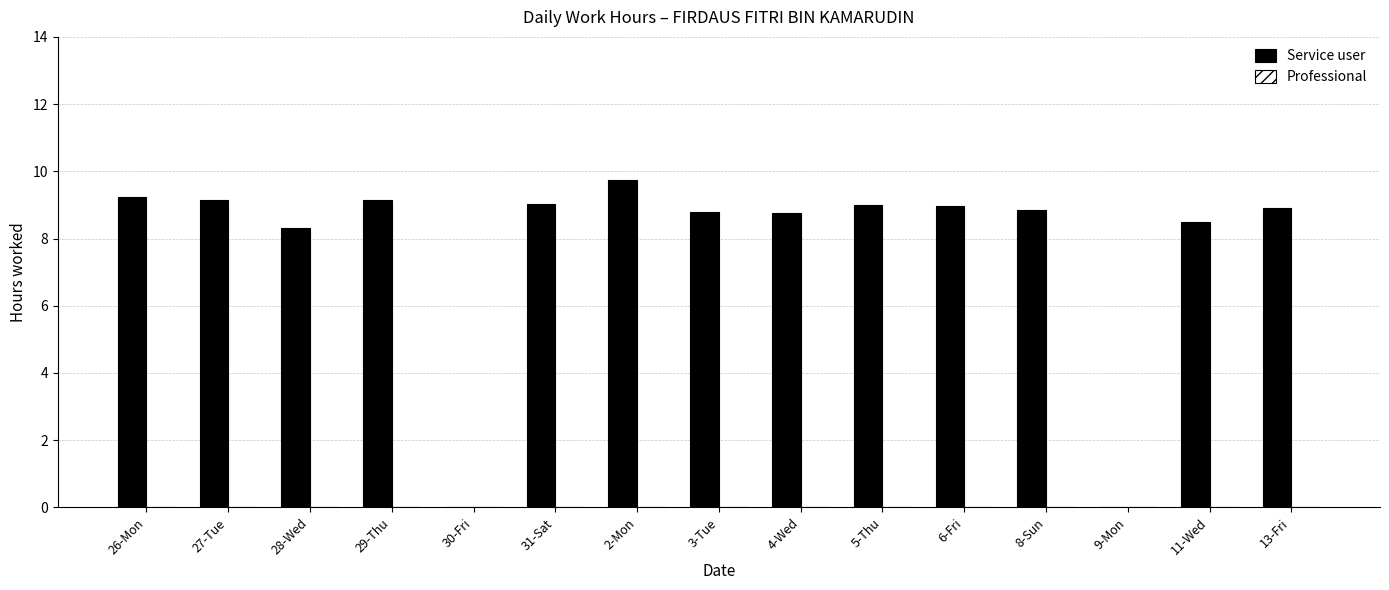

The chart shows a value of 9.2 at 26-Mon. True or false?

True